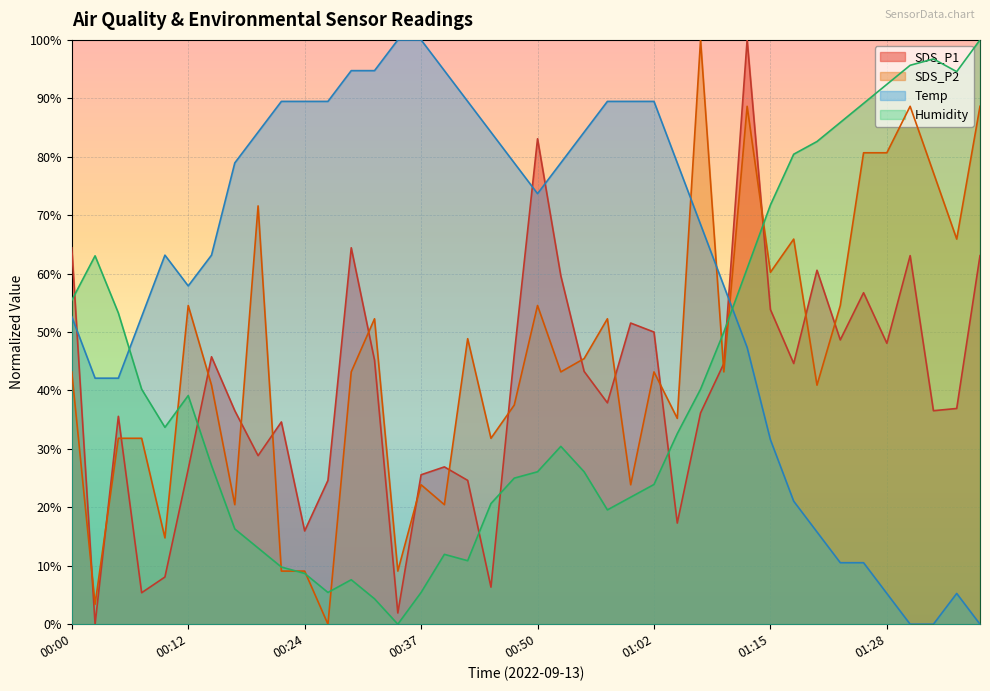

Is the value of Humidity at 01:23 greater than the value of SDS_P2 at 00:44?

Yes